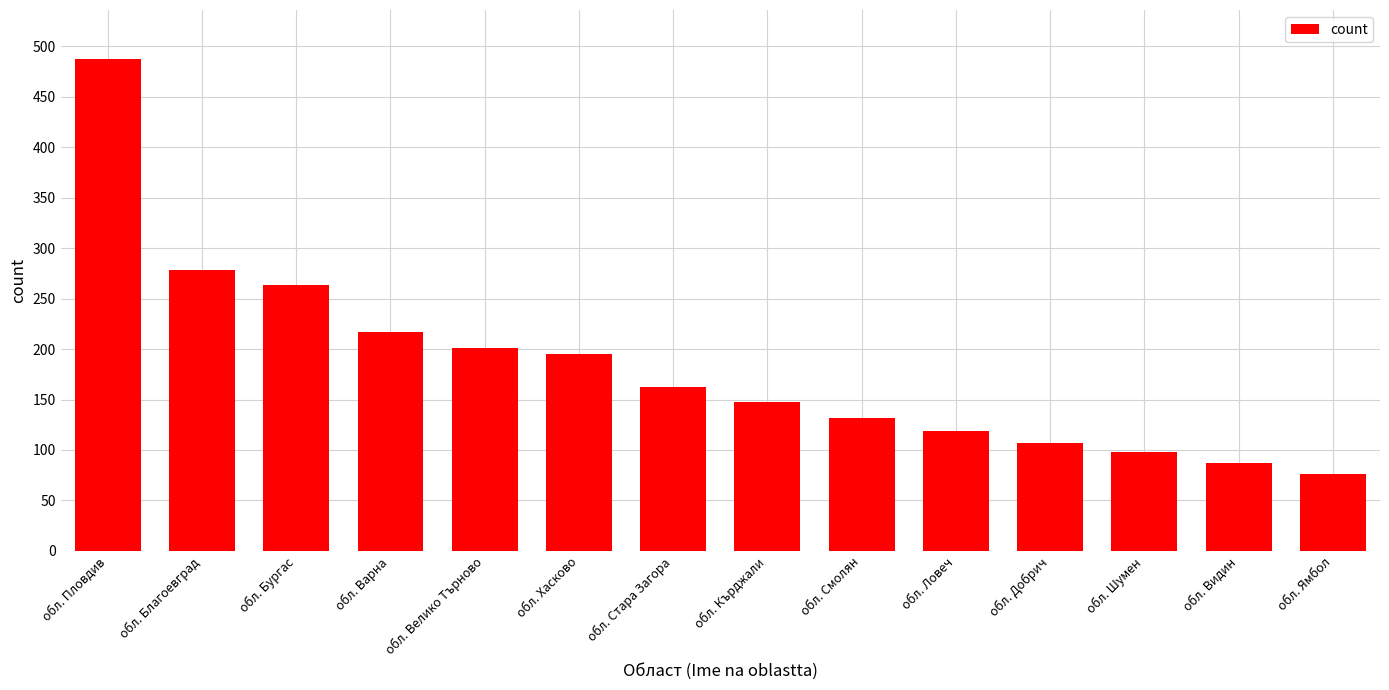

What is the sum of the values at обл. Смолян and обл. Ямбол?

208